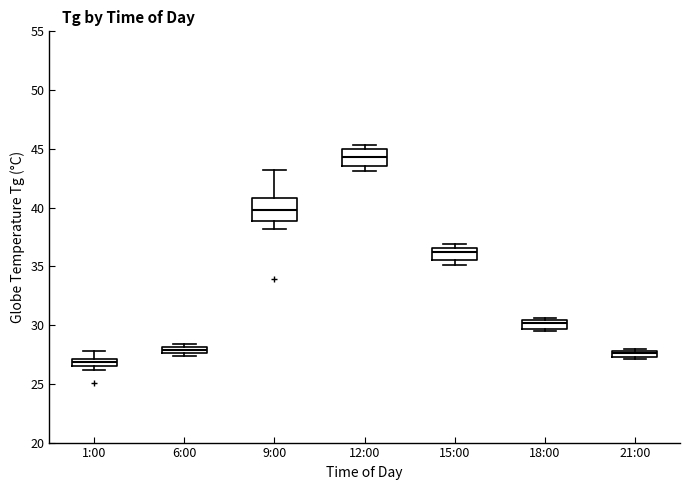

Comparing the boxes themselves (not the whiskers), which one is the tallest?

9:00